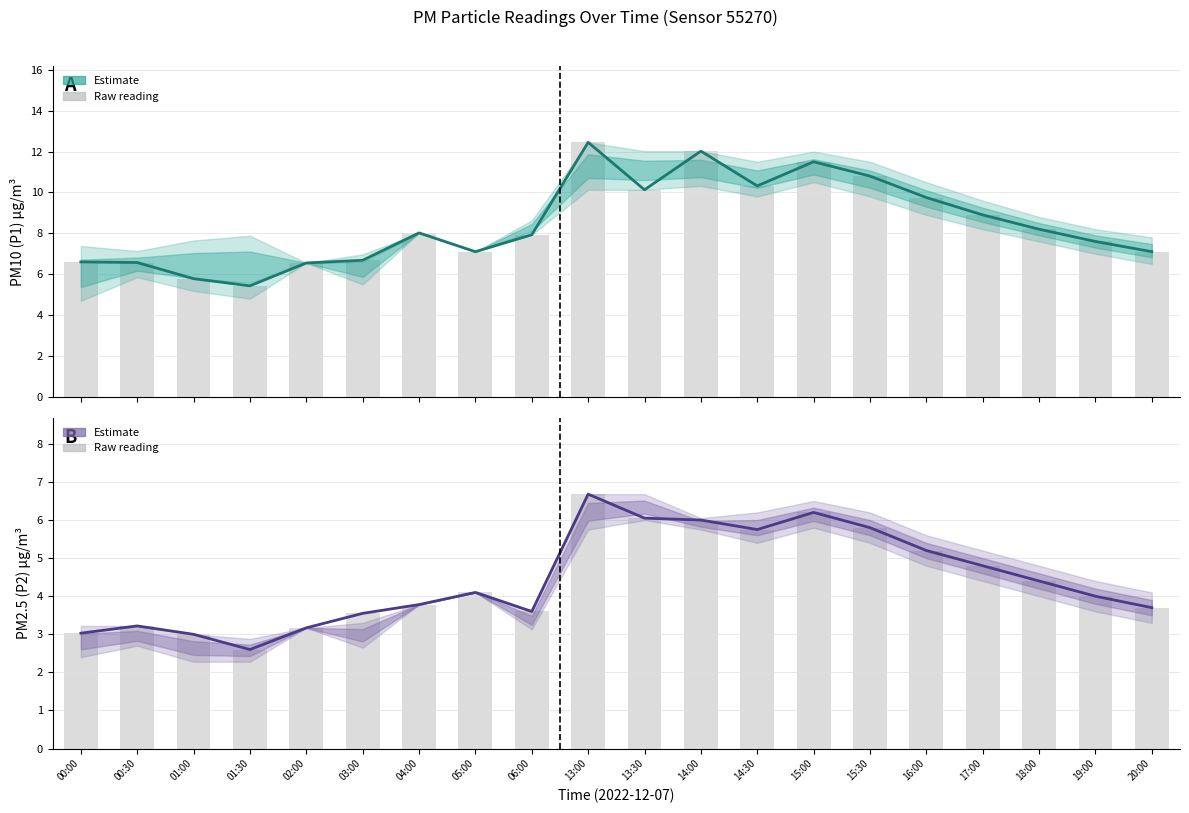

Is the value of PM2.5 (P2) Estimate at 14:00 greater than the value of PM10 (P1) Estimate at 05:00?

No